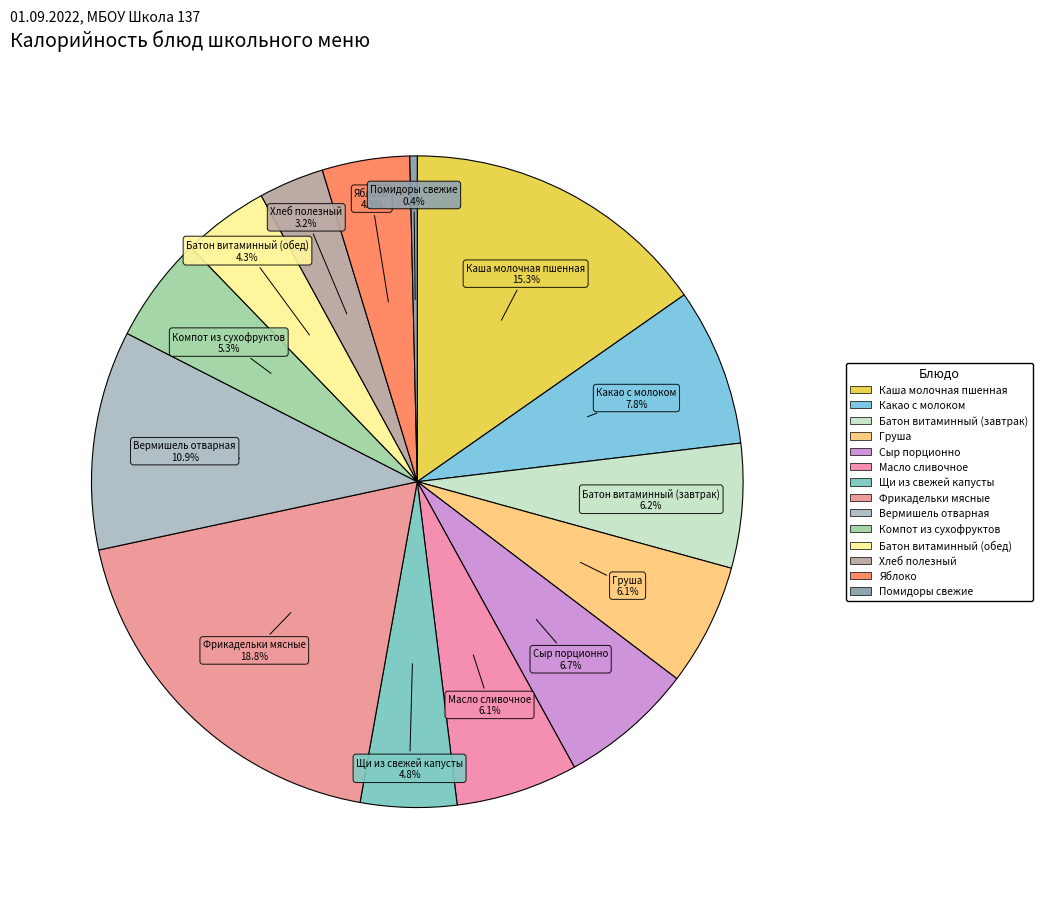

Does any single category account for the majority?

No